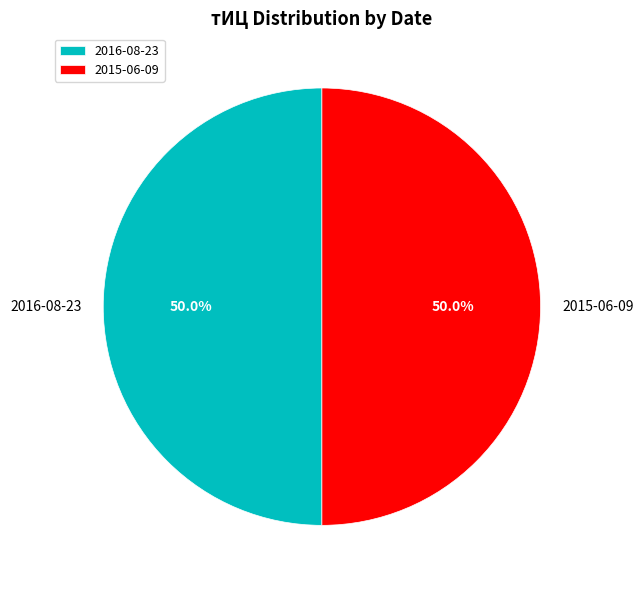

Approximately how many times larger is the value at 2016-08-23 compared to 2015-06-09?

1.0